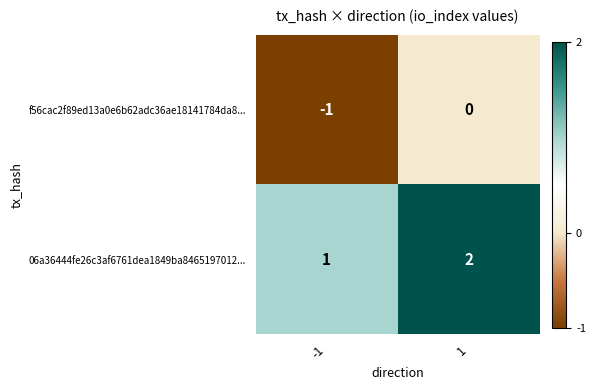

Which series has the largest total across all categories?

06a36444fe26c3af6761dea1849ba8465197012...